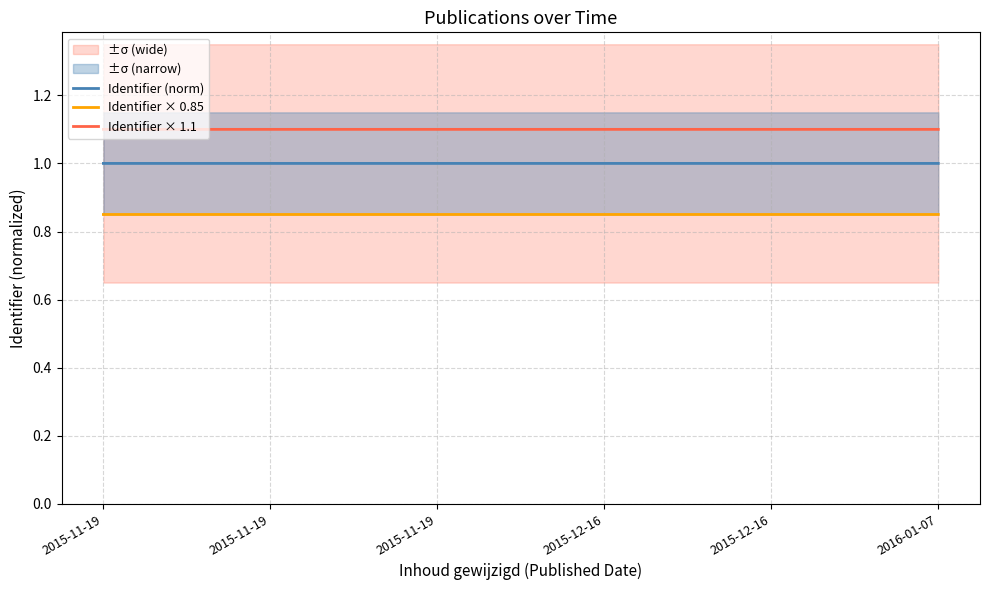

List the series in order of their overall mean, highest first.

Identifier × 1.1, Identifier (norm), Identifier × 0.85